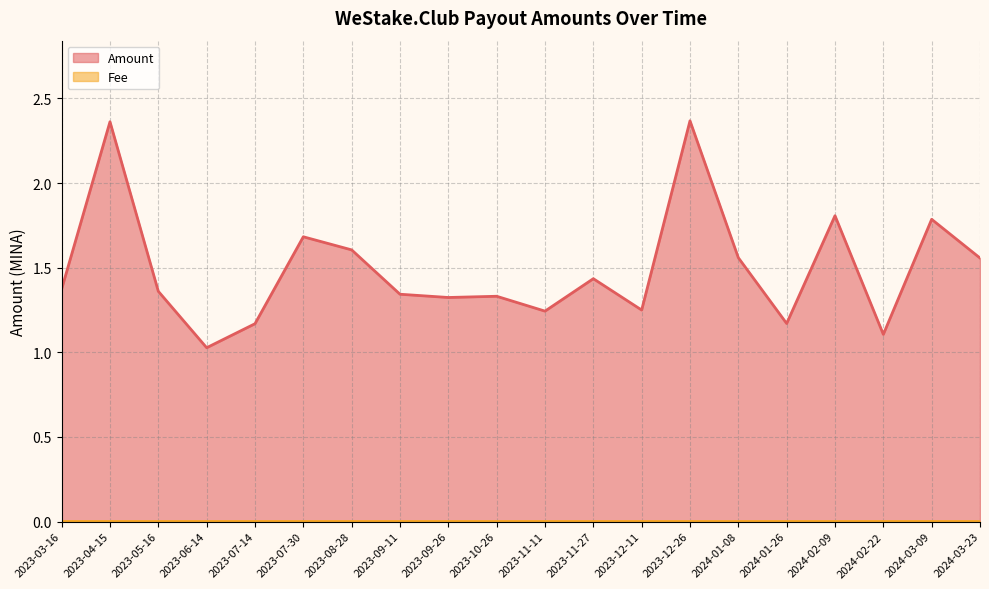

How many points are higher than both their immediate neighbors (excluding endpoints)?

7